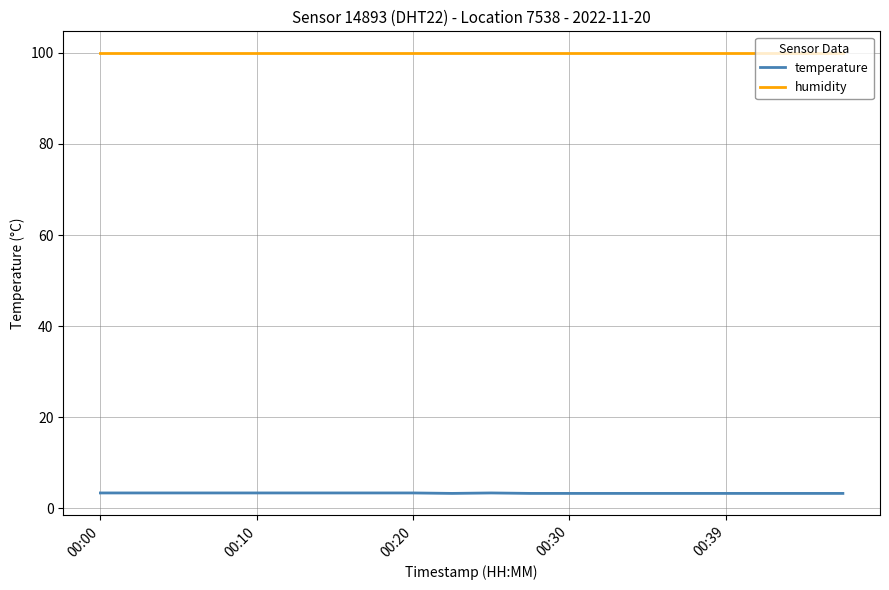

Rank the series by their average value, from highest to lowest.

humidity, temperature